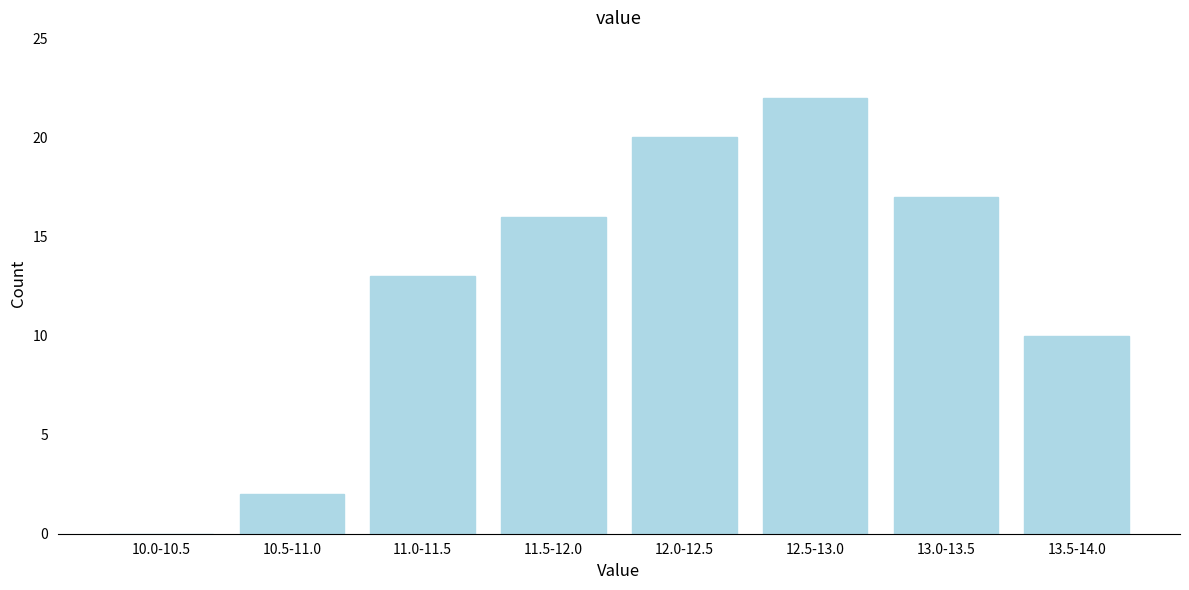

Reading right to left, extract all data points from this chart.

13.5-14.0=10	13.0-13.5=17	12.5-13.0=22	12.0-12.5=20	11.5-12.0=16	11.0-11.5=13	10.5-11.0=2	10.0-10.5=0